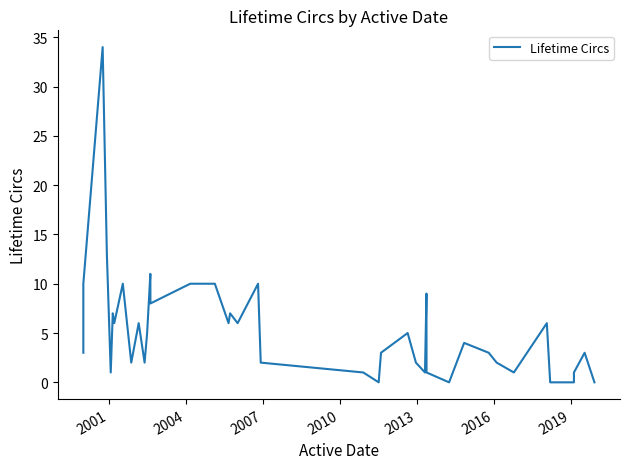

Is it true that the value at 2010 is 1?

True